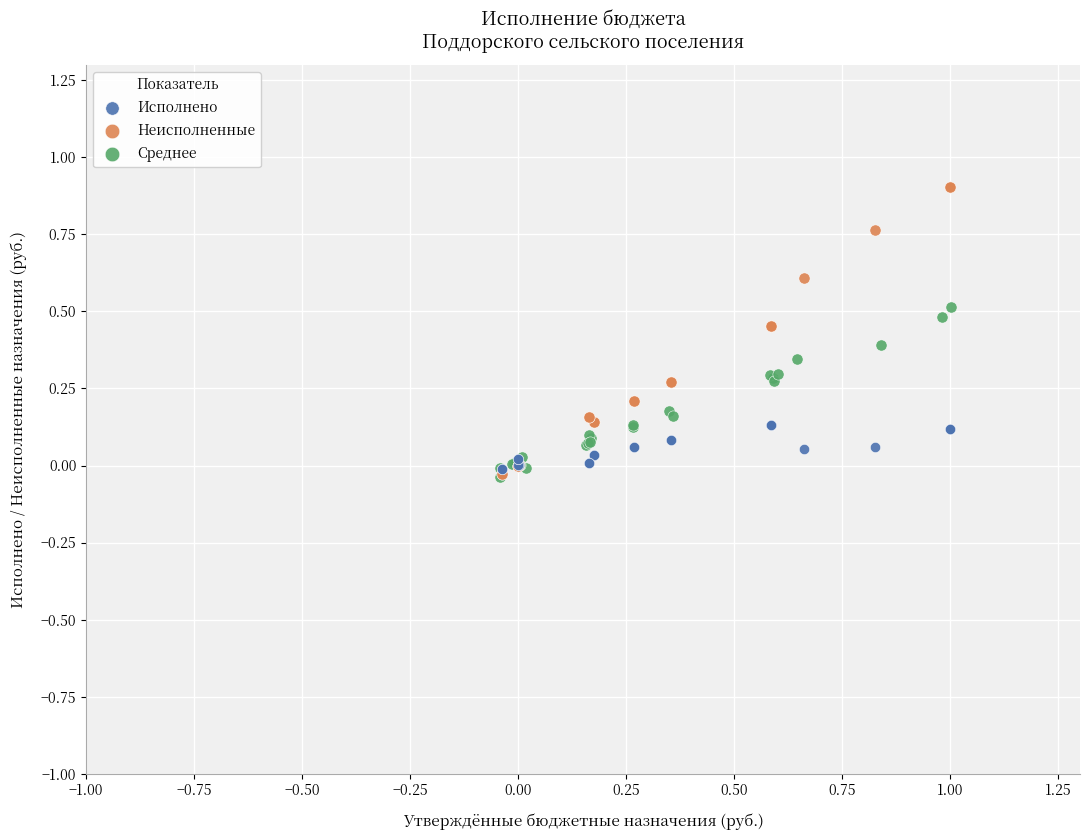

What are all the series names shown in the legend?

Исполнено, Неисполненные, Среднее